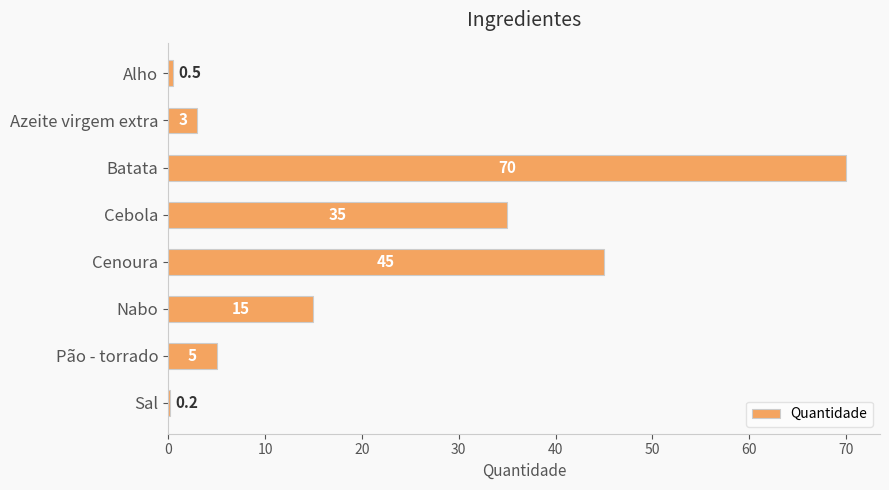

What is the sum of all values?

173.7